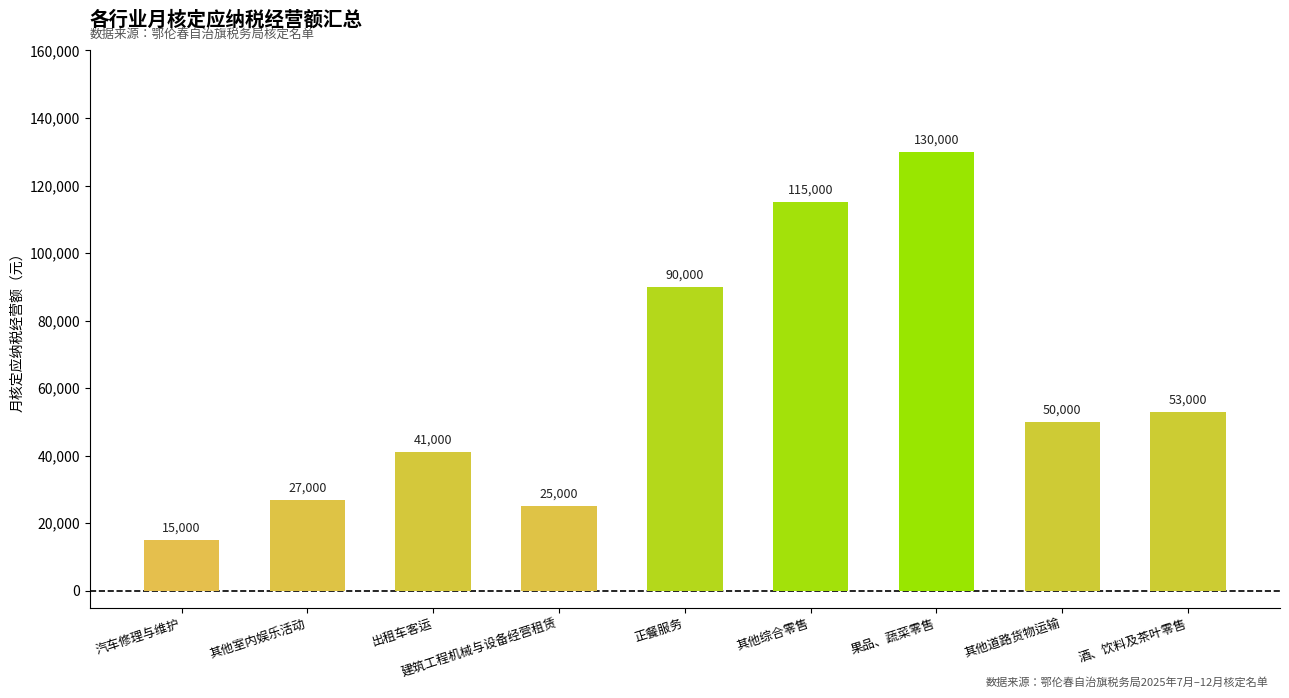

What is the ratio of the value at 酒、饮料及茶叶零售 to the value at 果品、蔬菜零售?

0.4